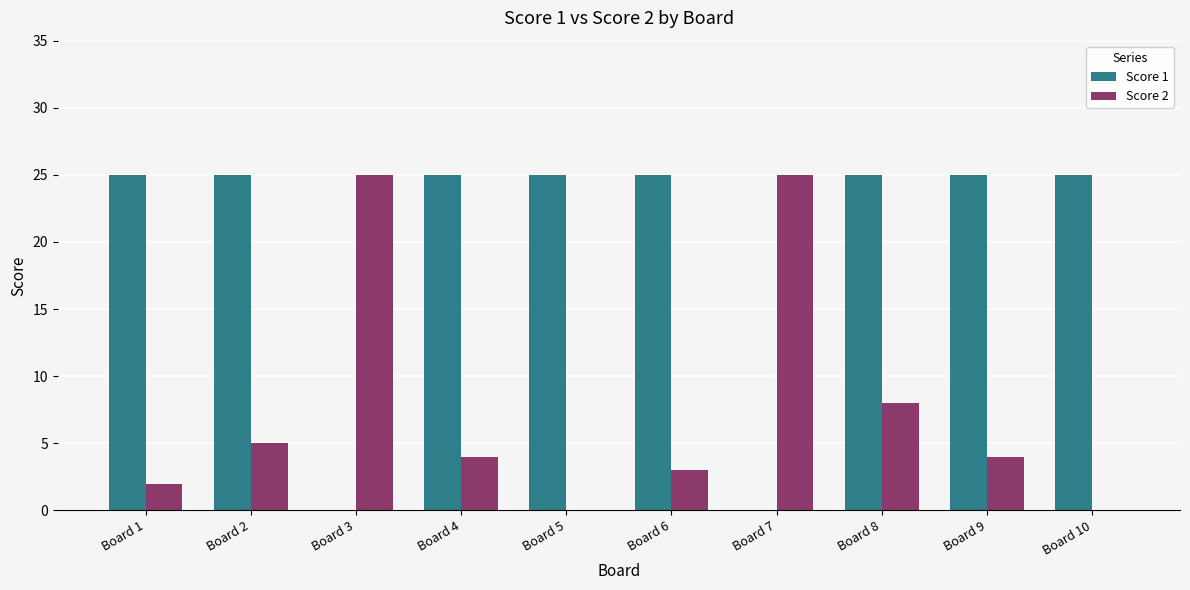

What is the maximum value for Score 2?

25